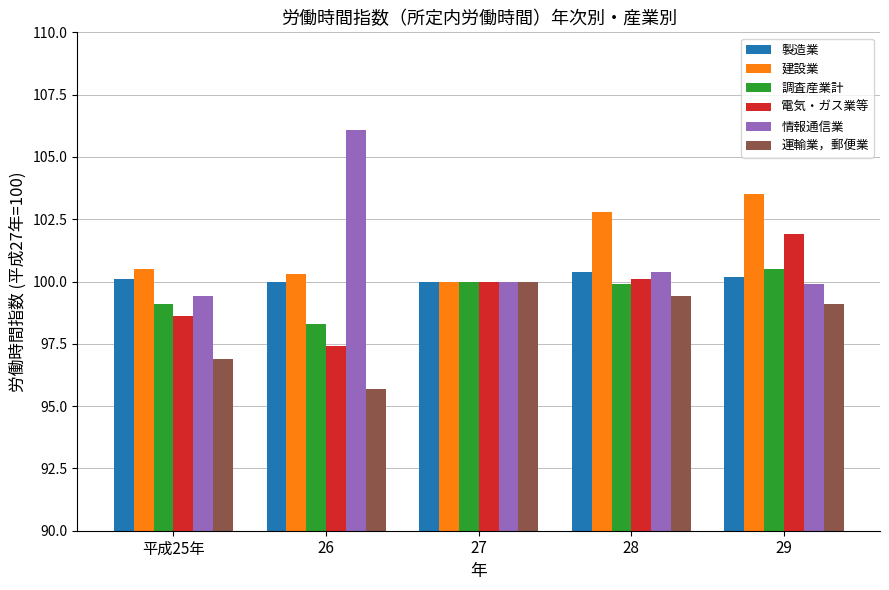

Reading left to right, list all the values displayed in this chart.

製造業: 平成25年=100.1	26=100.0	27=100.0	28=100.4	29=100.2
建設業: 平成25年=100.5	26=100.3	27=100.0	28=102.8	29=103.5
調査産業計: 平成25年=99.1	26=98.3	27=100.0	28=99.9	29=100.5
電気・ガス業等: 平成25年=98.6	26=97.4	27=100.0	28=100.1	29=101.9
情報通信業: 平成25年=99.4	26=106.1	27=100.0	28=100.4	29=99.9
運輸業，郵便業: 平成25年=96.9	26=95.7	27=100.0	28=99.4	29=99.1